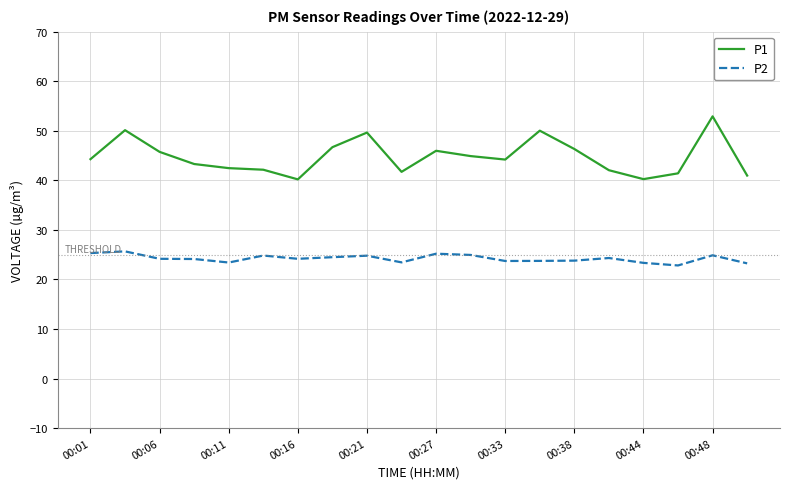

List the series in order of their overall mean, lowest first.

P2, P1